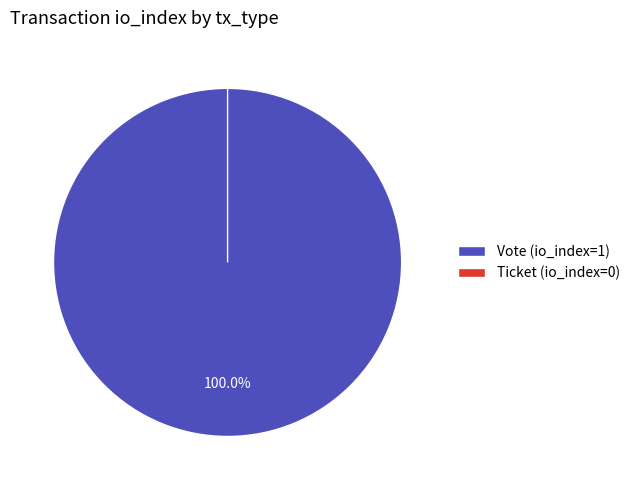

To the nearest percent, what is the difference between the largest and smallest slice percentages?

100%